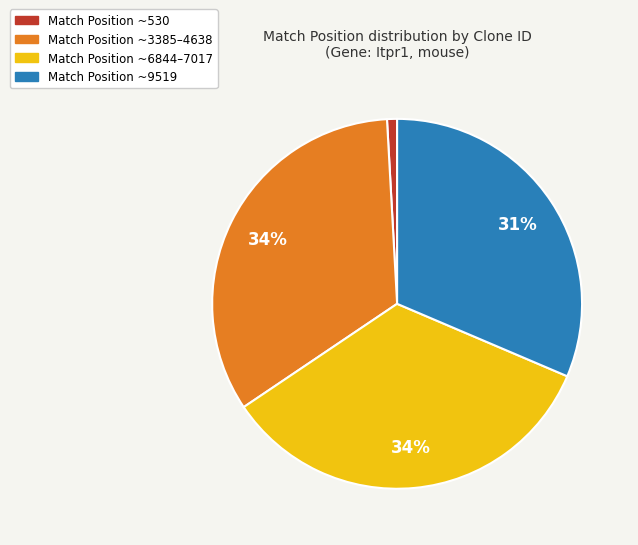

Does any single category account for the majority?

No